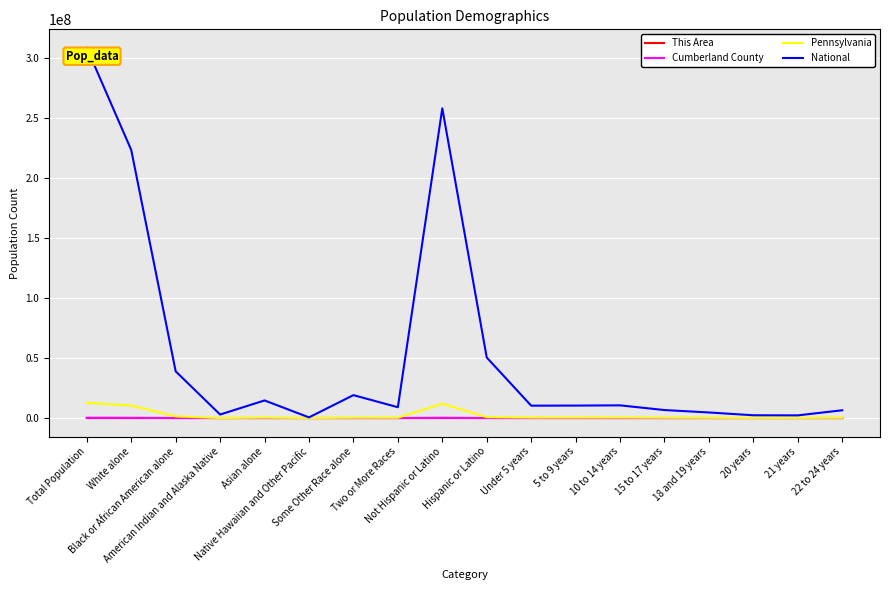

Which series has the largest total across all categories?

National